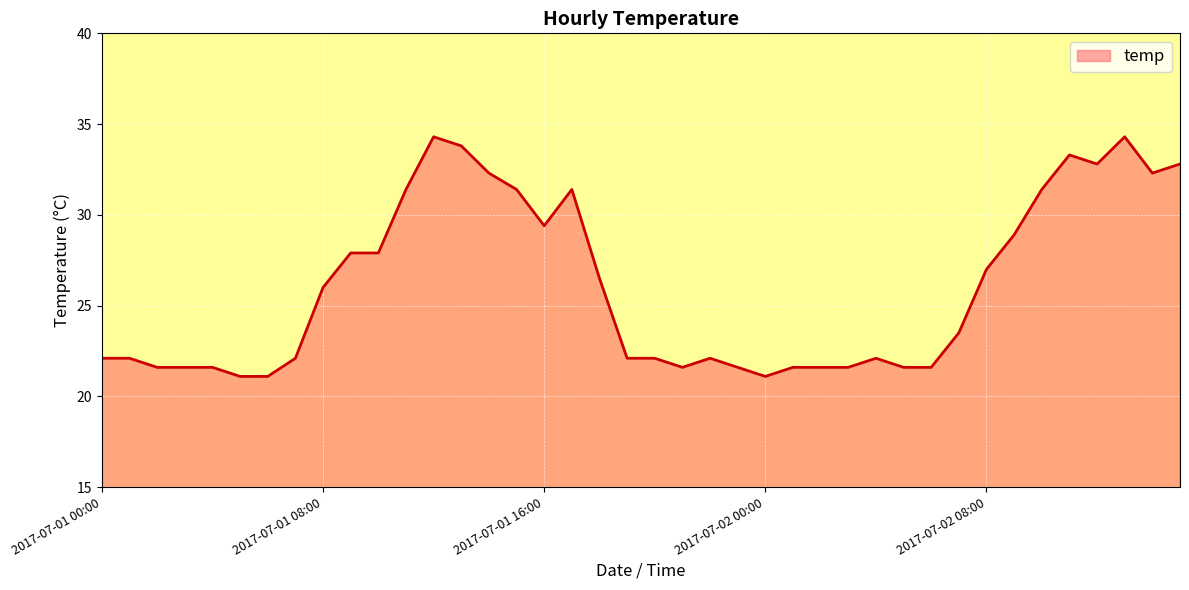

What is the greatest value displayed?

34.3